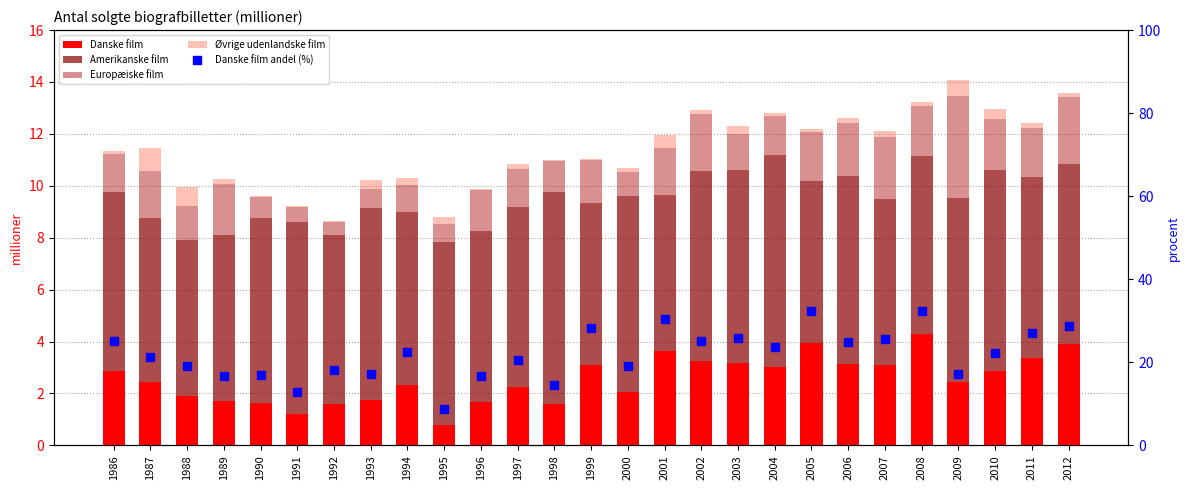

What is the maximum value for Danske film andel (%)?

32.4